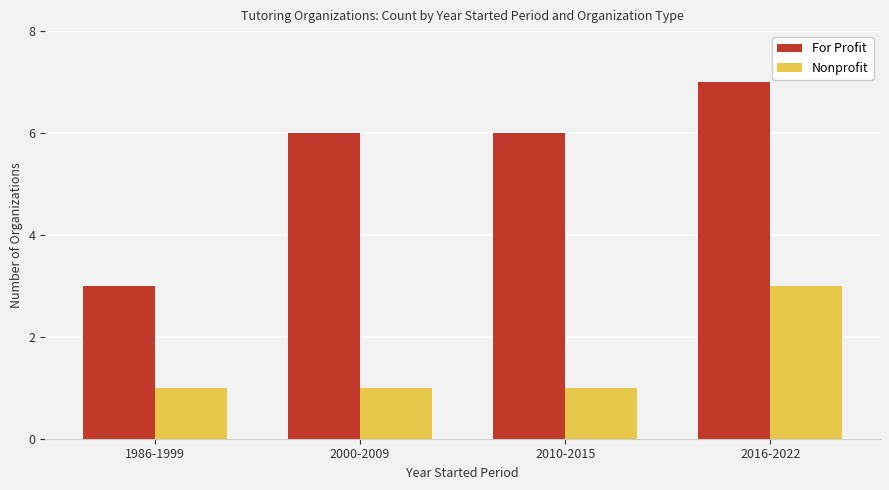

What is the approximate value of For Profit at 1986-1999?

3